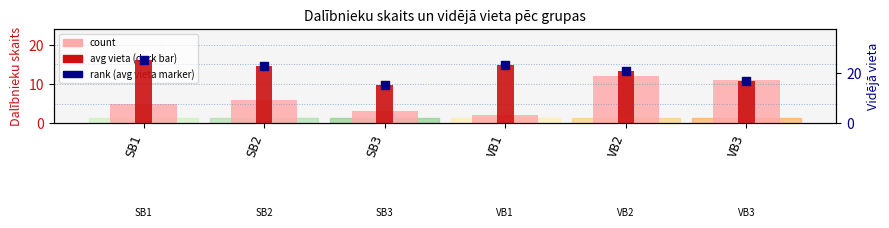

Which series contains the lowest Y value?

count